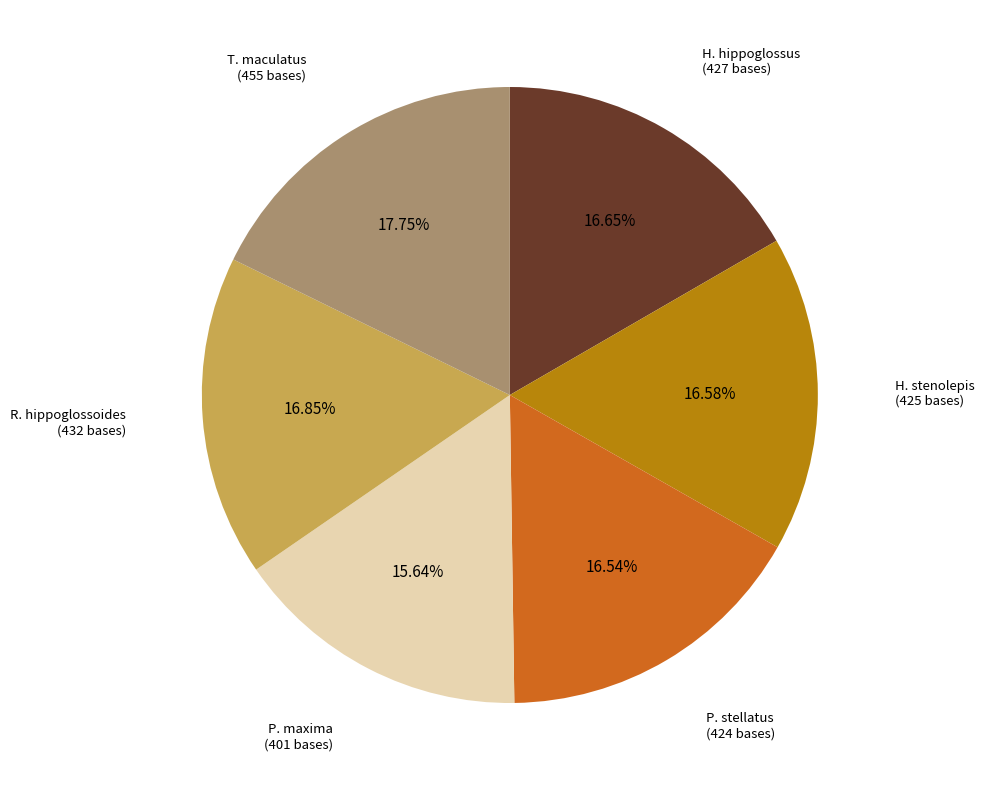

How many segments does this pie chart have?

6